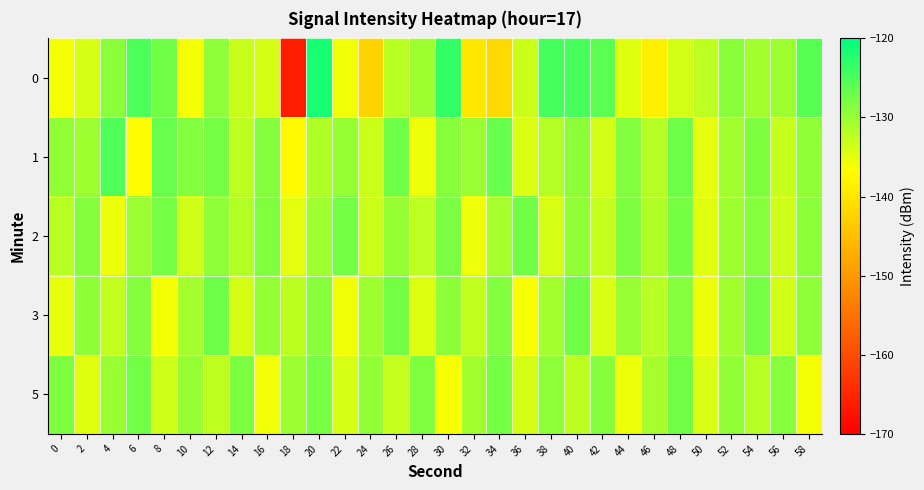

Reading left to right, what are all the values shown in this chart?

0: 0=-136.1	2=-134.0	4=-129.1	6=-125.0	8=-127.5	10=-135.9	12=-129.3	14=-133.0	16=-133.9	18=-166.1	20=-121.6	22=-135.8	24=-142.4	26=-132.1	28=-130.3	30=-123.3	32=-139.7	34=-141.4	36=-133.3	38=-124.6	40=-124.7	42=-126.0	44=-134.6	46=-138.6	48=-133.7	50=-132.3	52=-129.0	54=-130.6	56=-130.4	58=-125.8
1: 0=-129.5	2=-130.4	4=-125.3	6=-137.1	8=-126.8	10=-128.6	12=-127.7	14=-132.4	16=-128.7	18=-137.3	20=-131.5	22=-129.8	24=-133.2	26=-127.4	28=-135.6	30=-128.9	32=-130.1	34=-126.7	36=-134.3	38=-131.8	40=-129.2	42=-133.7	44=-128.5	46=-131.9	48=-127.3	50=-135.1	52=-130.6	54=-128.3	56=-132.8	58=-129.5
2: 0=-132.1	2=-128.7	4=-135.4	6=-130.2	8=-127.8	10=-133.6	12=-129.3	14=-131.7	16=-128.4	18=-134.9	20=-130.5	22=-127.6	24=-133.2	26=-129.8	28=-132.4	30=-128.1	32=-135.7	34=-130.9	36=-127.5	38=-134.1	40=-129.6	42=-132.8	44=-128.3	46=-131.5	48=-127.9	50=-134.6	52=-130.3	54=-128.8	56=-133.5	58=-129.1
3: 0=-135.2	2=-129.4	4=-132.7	6=-128.6	8=-136.1	10=-130.8	12=-127.3	14=-133.9	16=-129.7	18=-132.3	20=-128.9	22=-135.8	24=-130.4	26=-127.7	28=-134.5	30=-129.2	32=-132.6	34=-128.5	36=-136.3	38=-130.7	40=-127.4	42=-134.2	44=-129.9	46=-132.1	48=-128.8	50=-135.5	52=-130.6	54=-127.8	56=-133.7	58=-129.3
5: 0=-128.3	2=-134.7	4=-130.1	6=-127.6	8=-133.4	10=-129.8	12=-132.5	14=-128.2	16=-135.9	18=-130.3	20=-127.9	22=-134.1	24=-129.5	26=-132.8	28=-128.4	30=-136.2	32=-130.6	34=-127.7	36=-133.9	38=-129.2	40=-132.4	42=-128.7	44=-135.6	46=-130.9	48=-127.5	50=-134.3	52=-129.6	54=-132.1	56=-128.8	58=-136.0